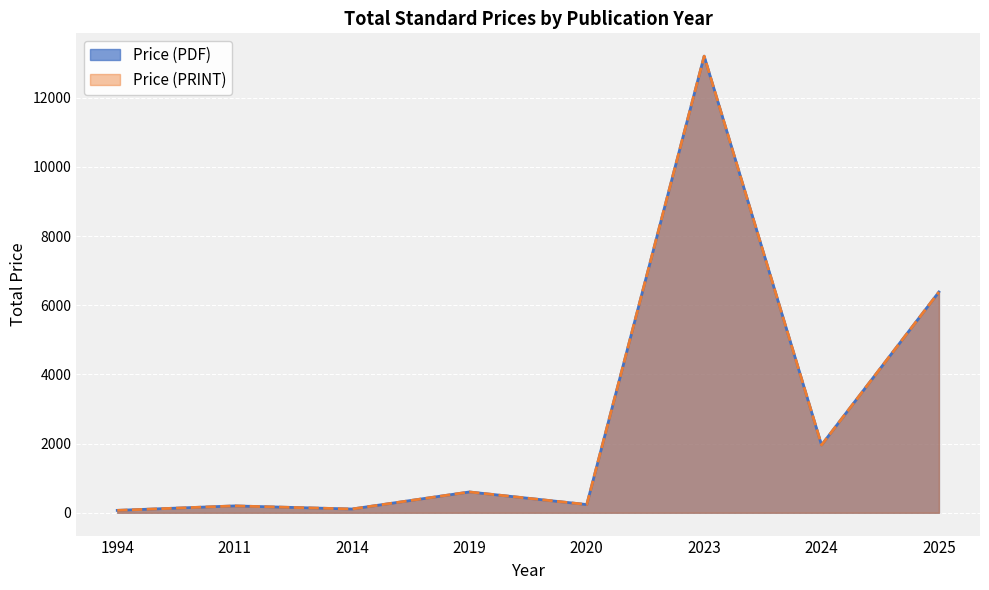

What are all the series names shown in the legend?

Price (PDF), Price (PRINT)